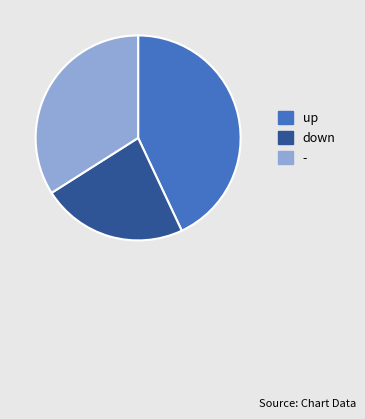

The down slice represents 31% of the pie. True or false?

False